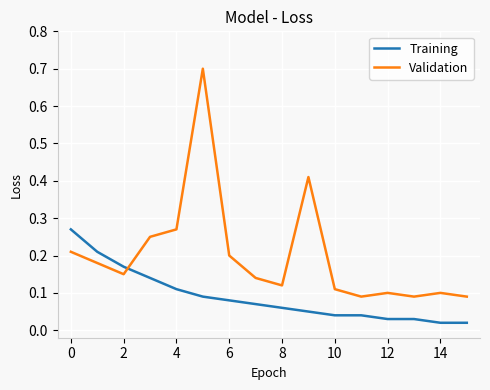

True or false: Validation and Training cross at least once.

True